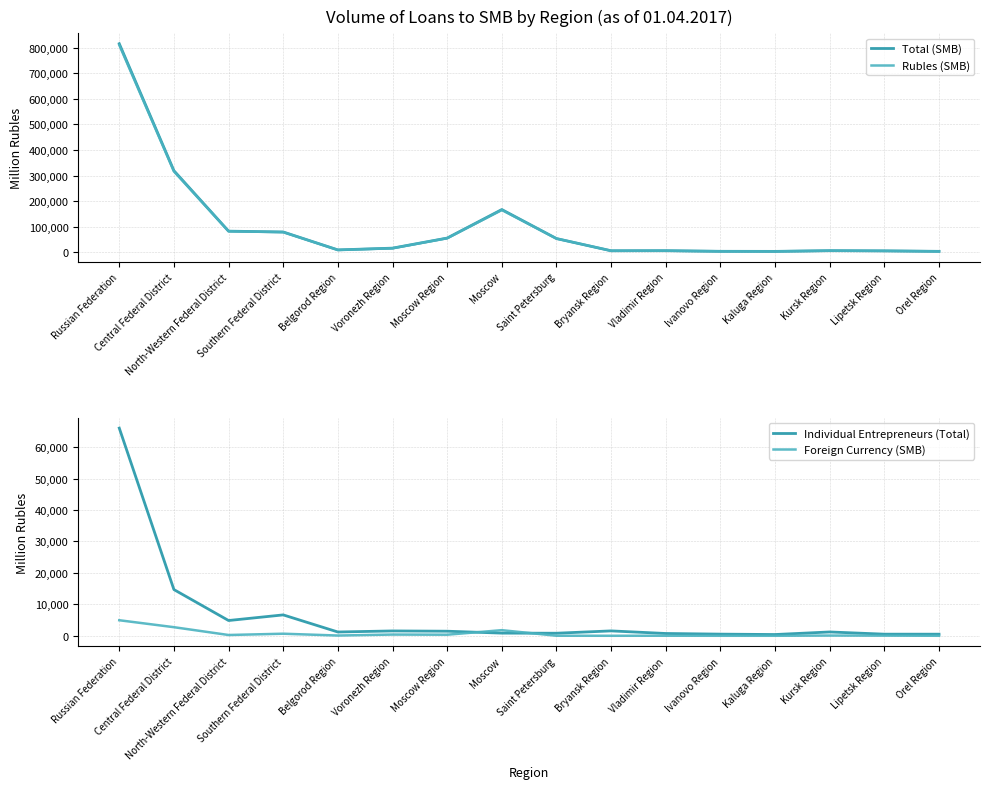

At which category is the sum across all series the highest?

Russian Federation